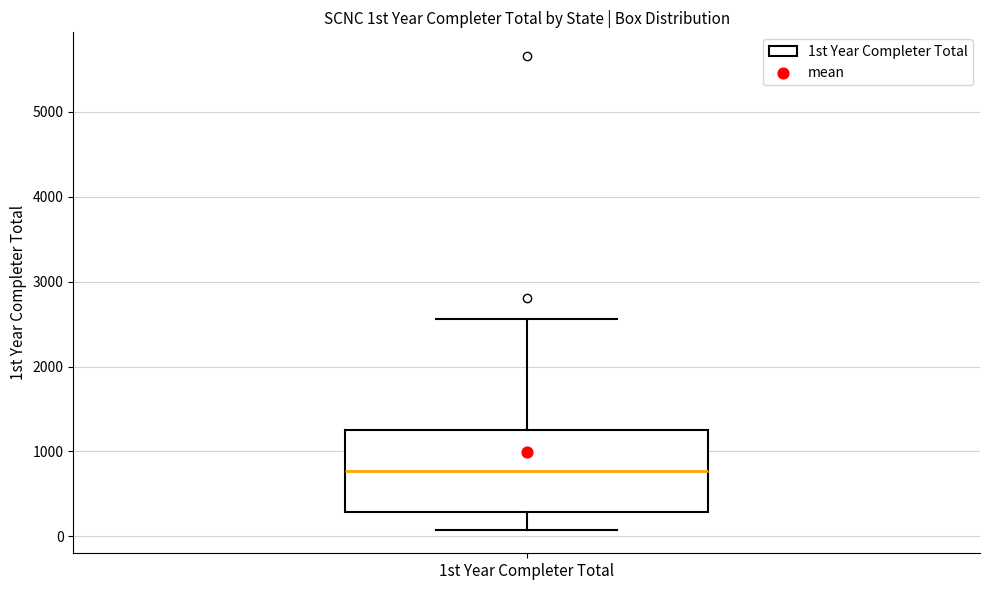

Read this box plot against the y-axis: the position of the median line, the range covered by the box, and the ends of both whiskers. The values are not printed on the chart, so give them approximately, as read against the axis.

median 800, box 300 to 1300, whiskers 100 to 2600